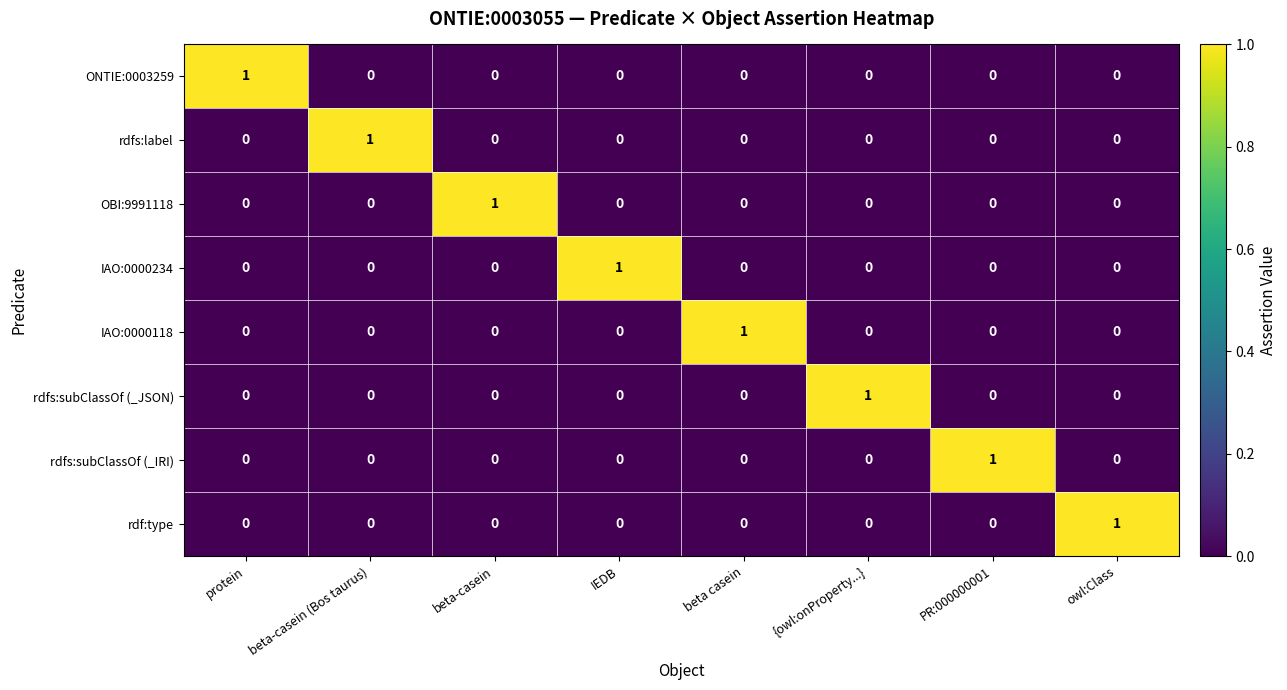

At how many categories does at least one series exceed 0?

8